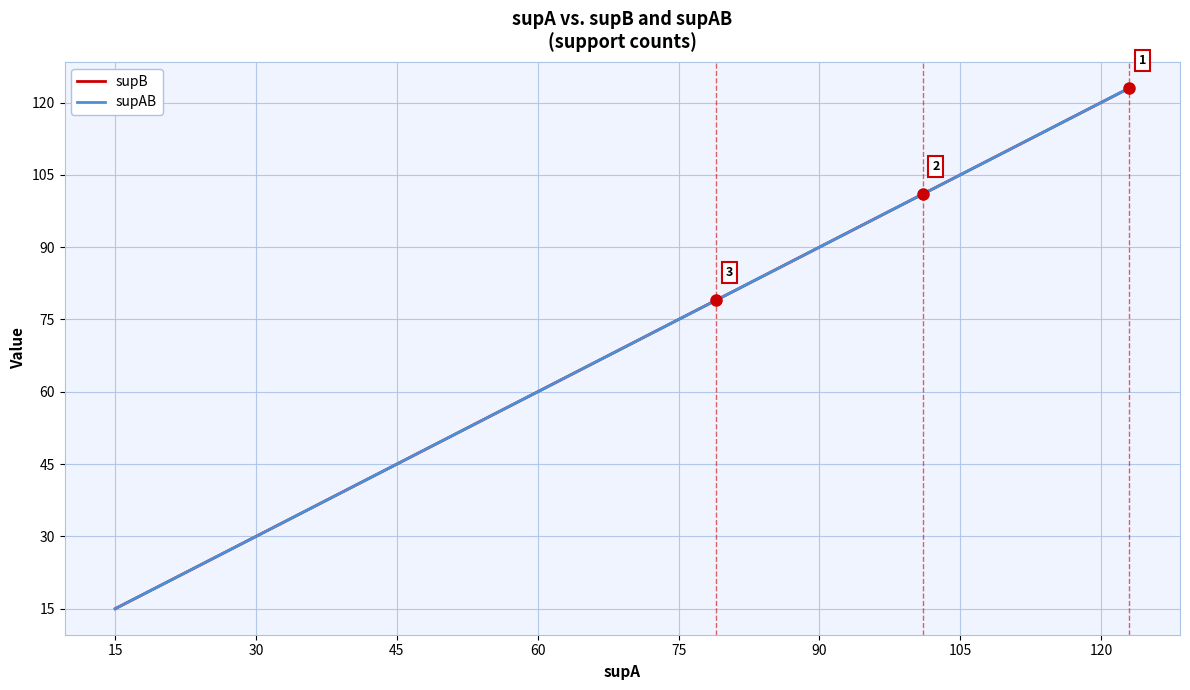

True or false: supB has a value of 16 at 15.

False